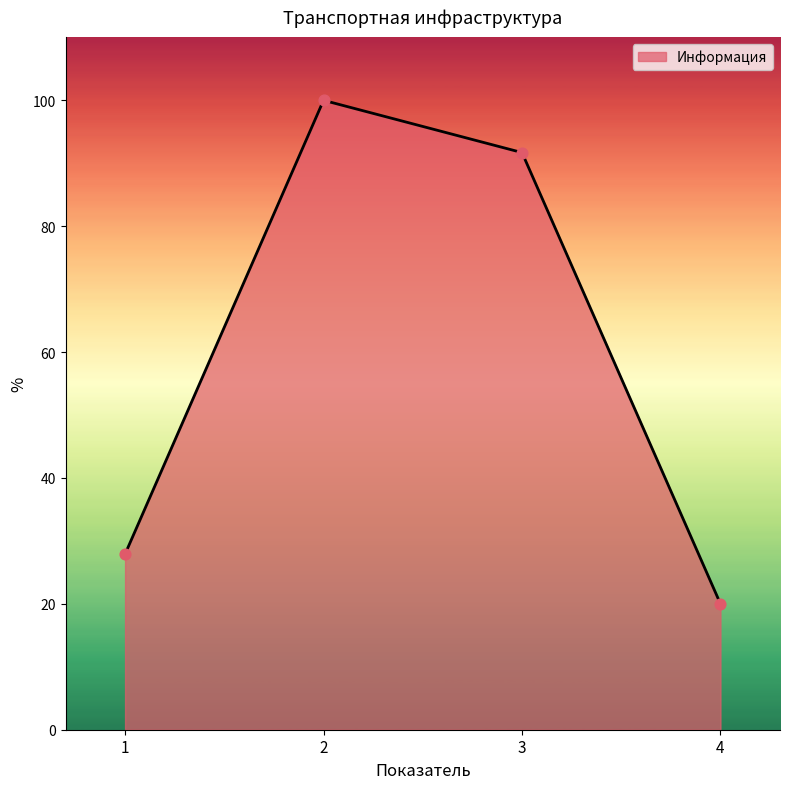

Between 3 and 2, which is larger?

2